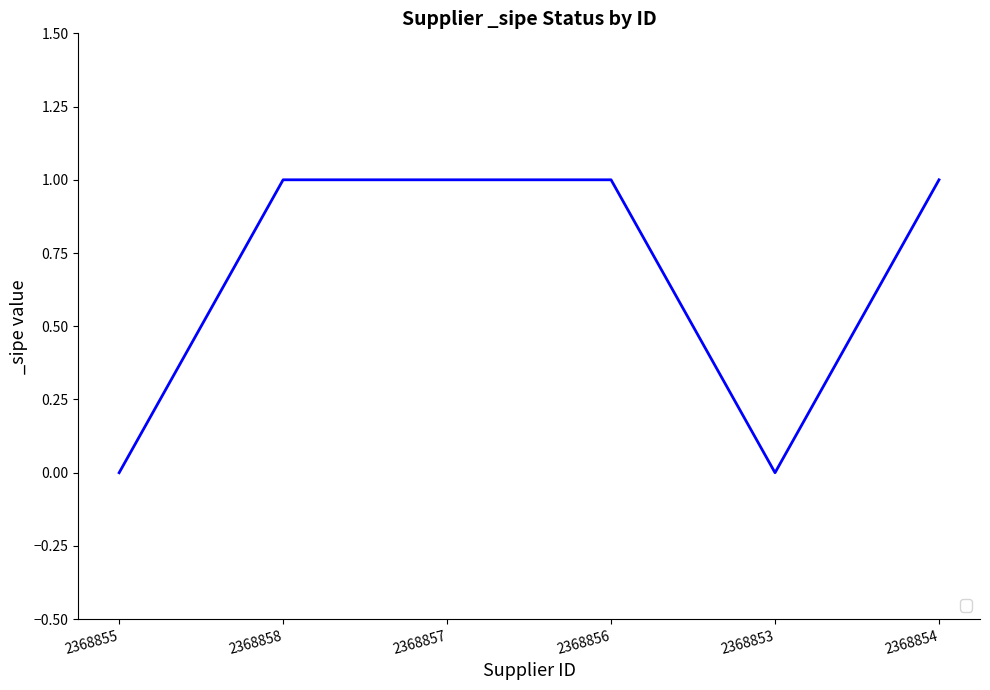

What is the average value?

1